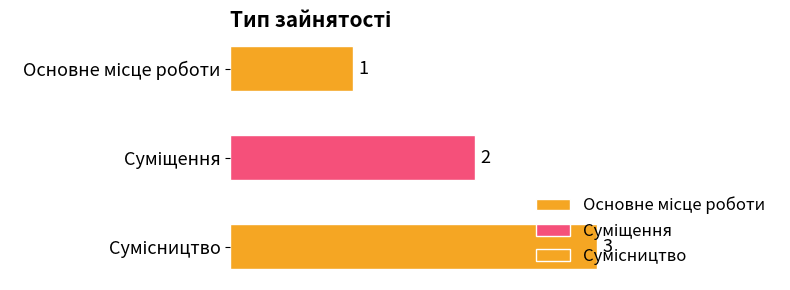

List the labels in order of value, largest first.

Сумісництво, Суміщення, Основне місце роботи